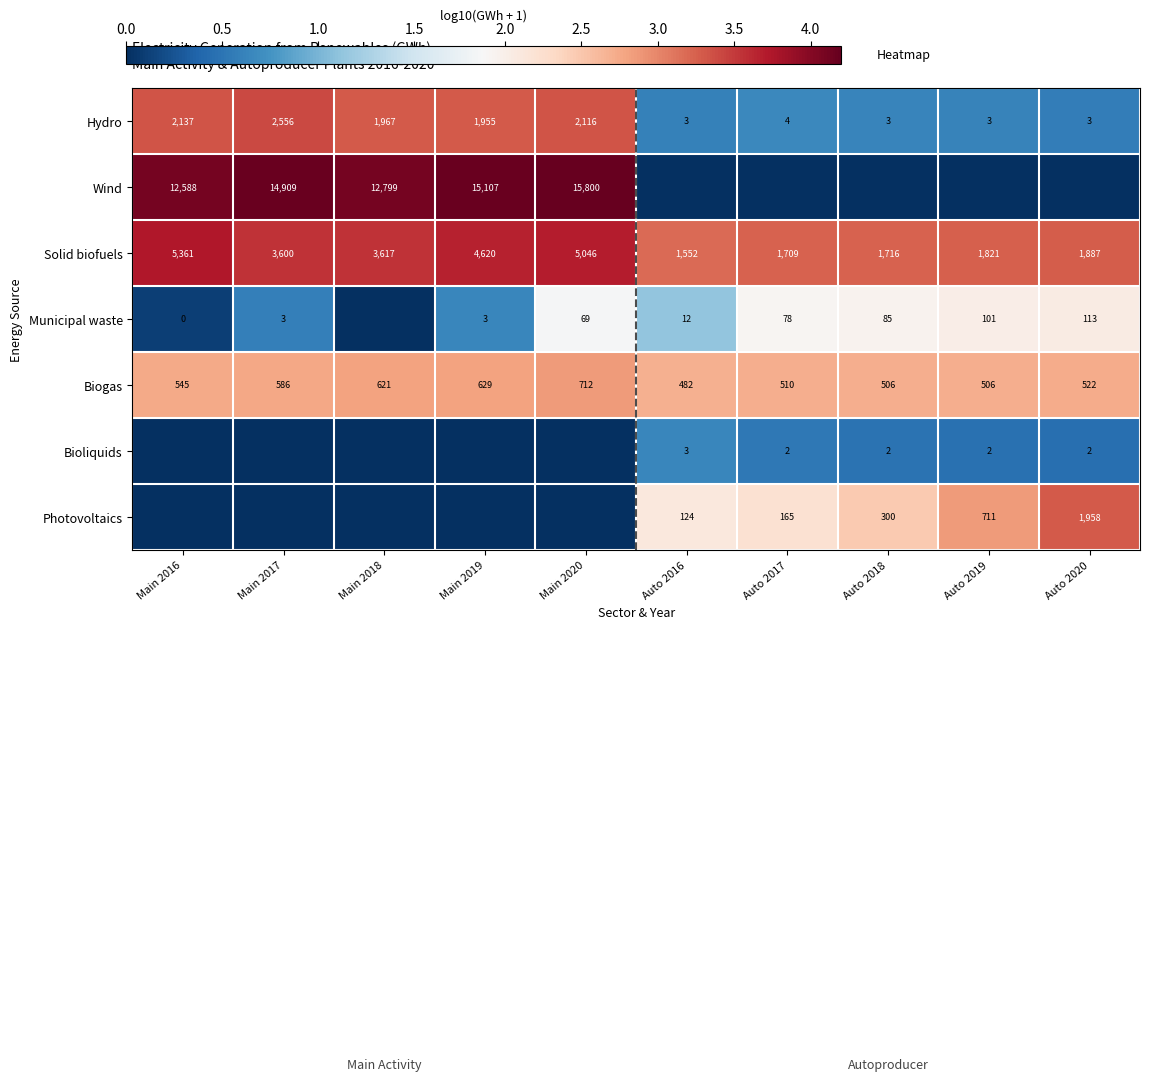

Is the value of Municipal waste at Auto 2016 greater than the value of Biogas at Auto 2016?

No